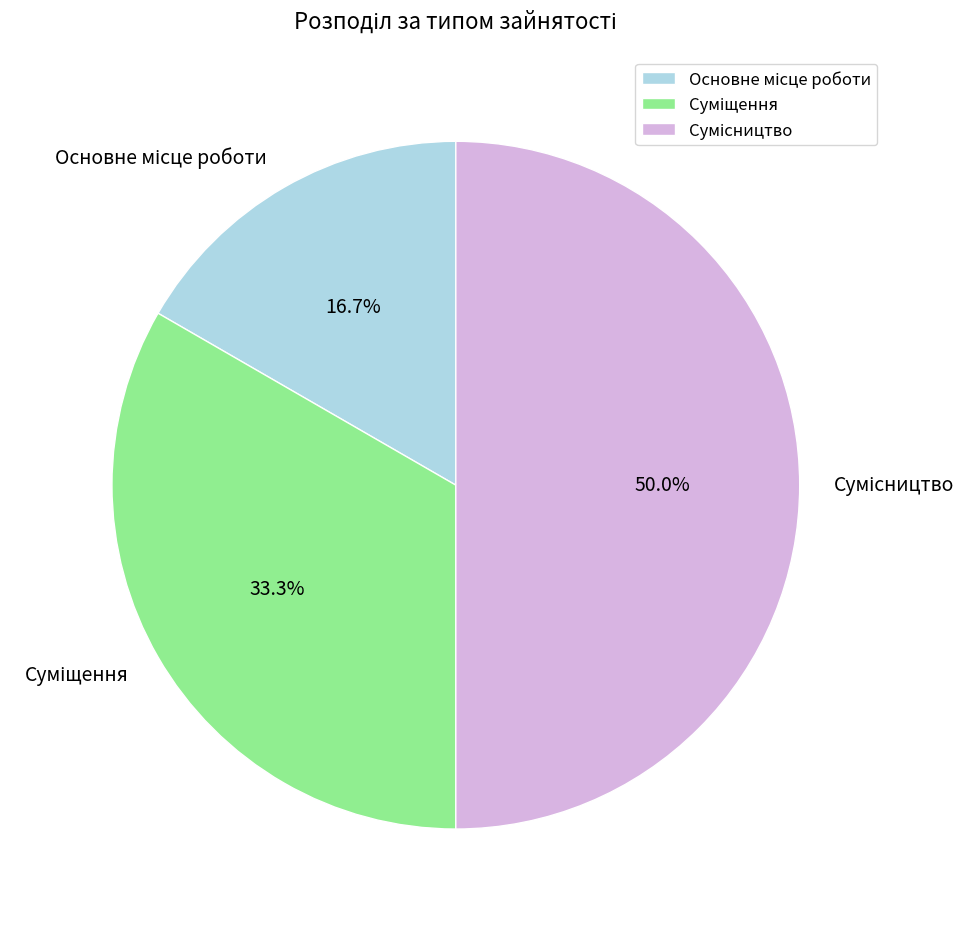

How many slices are in this pie chart?

3